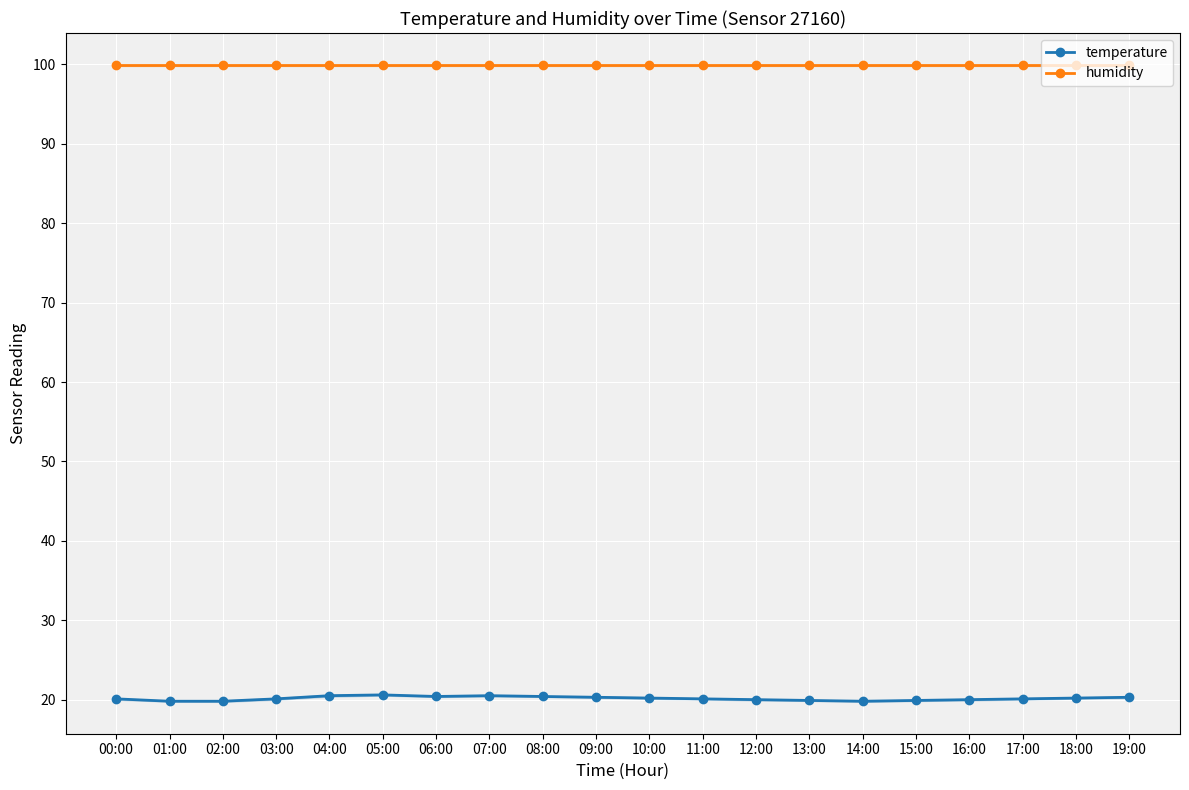

Which category has the highest value across all series?

00:00